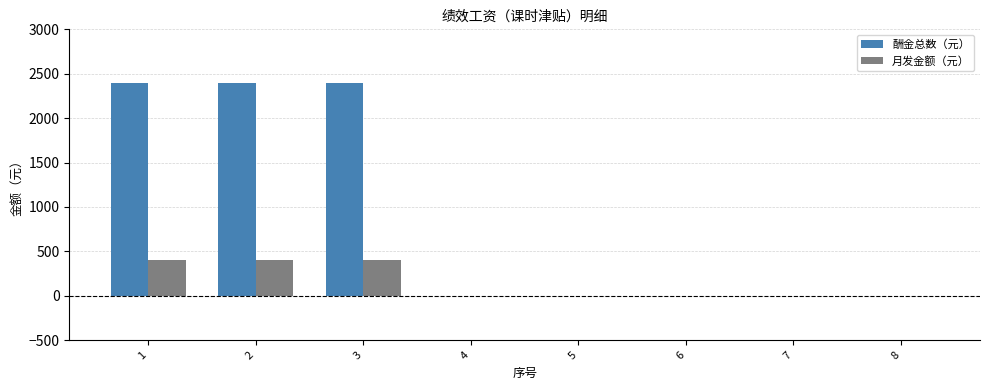

What is the spread (max minus min) of values at 3?

2000